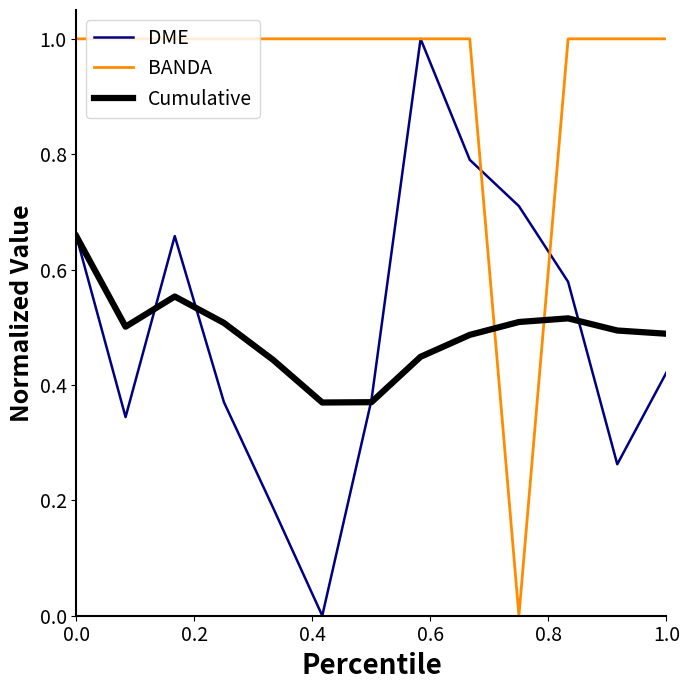

Which series ends up on top after the final intersection of BANDA and Cumulative?

BANDA